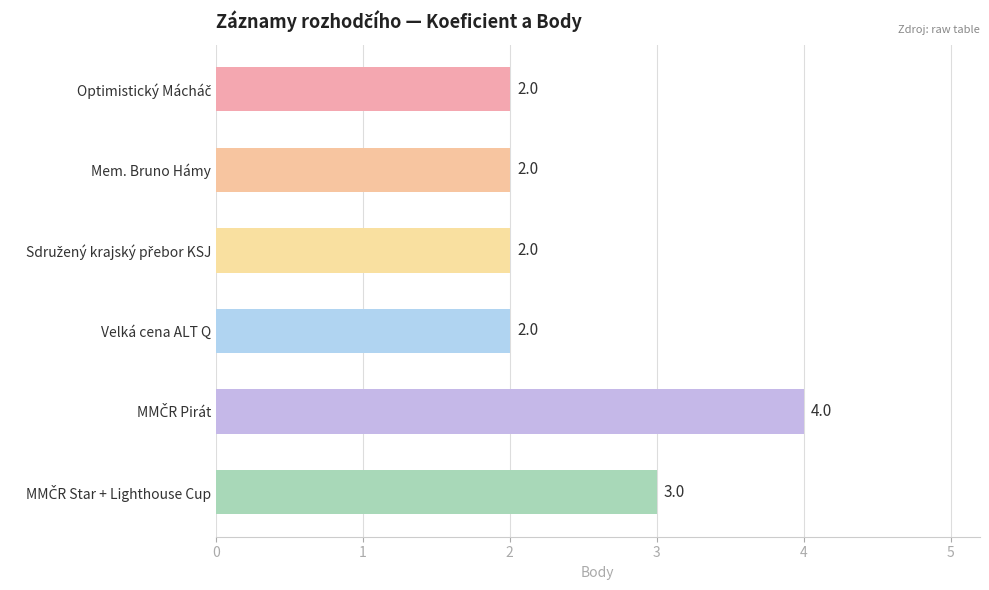

What is the maximum value shown in the chart?

4